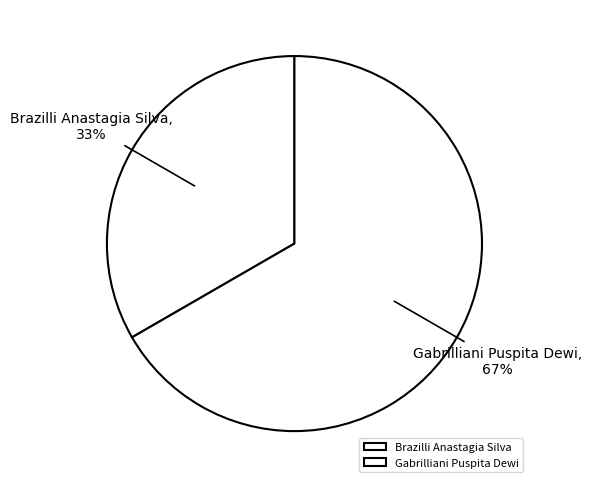

The Brazilli Anastagia Silva slice represents 33% of the pie. True or false?

True